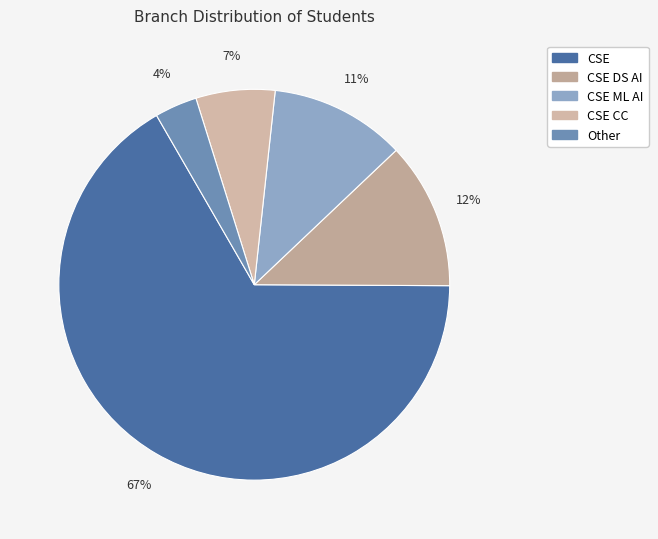

Which slice is the smallest?

Other